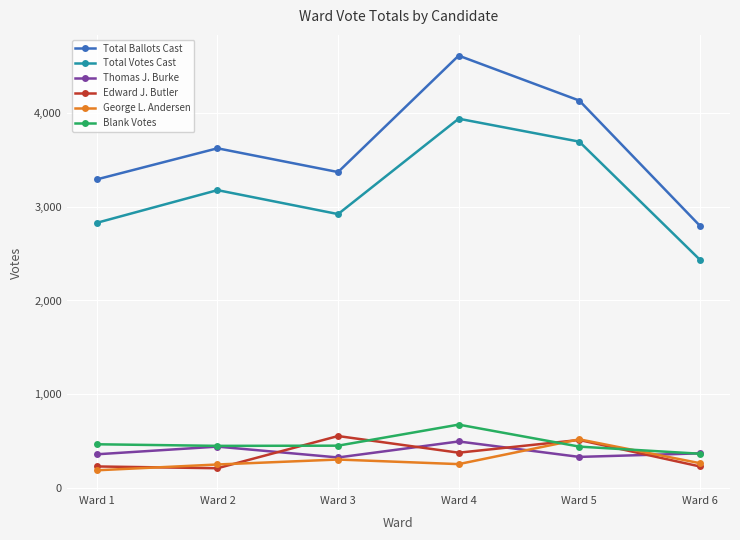

Is the value of George L. Andersen at Ward 1 greater than the value of Edward J. Butler at Ward 1?

No